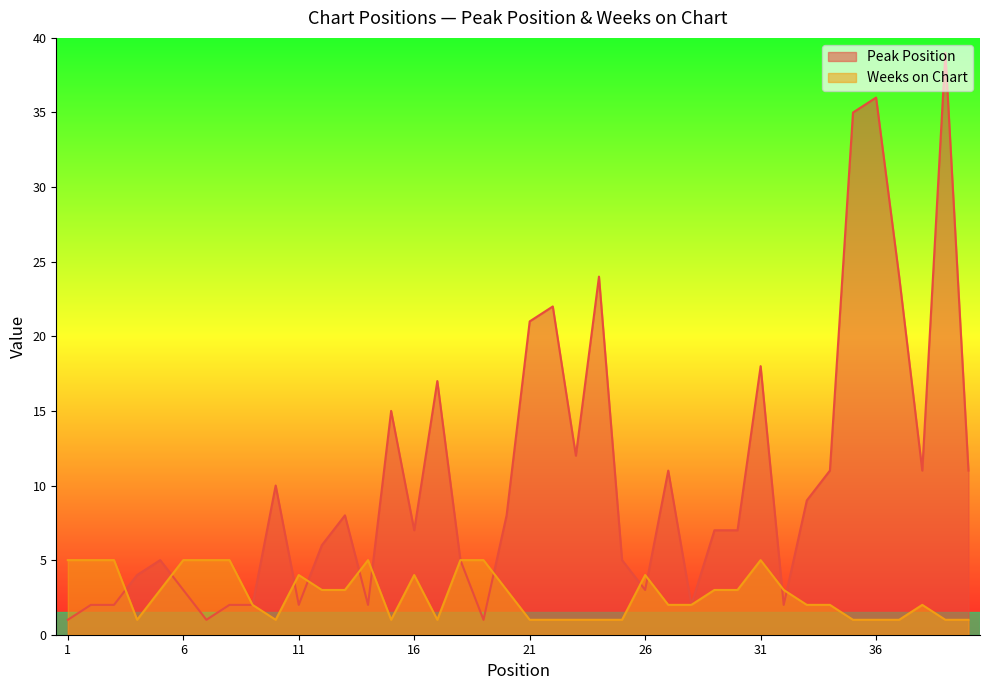

Reading left to right, transcribe all the data shown in this chart.

Peak Position: 1=1	2=2	3=2	4=4	5=5	6=3	7=1	8=2	9=2	10=10	11=2	12=6	13=8	14=2	15=15	16=7	17=17	18=5	19=1	20=8	21=21	22=22	23=12	24=24	25=5	26=3	27=11	28=2	29=7	30=7	31=18	32=2	33=9	34=11	35=35	36=36	37=24	38=11	39=39	40=11
Weeks on Chart: 1=5	2=5	3=5	4=1	5=3	6=5	7=5	8=5	9=2	10=1	11=4	12=3	13=3	14=5	15=1	16=4	17=1	18=5	19=5	20=3	21=1	22=1	23=1	24=1	25=1	26=4	27=2	28=2	29=3	30=3	31=5	32=3	33=2	34=2	35=1	36=1	37=1	38=2	39=1	40=1